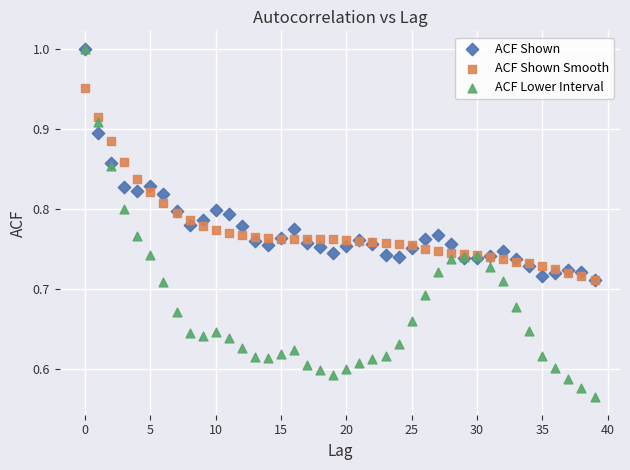

Which series reaches the minimum Y coordinate?

ACF Lower Interval